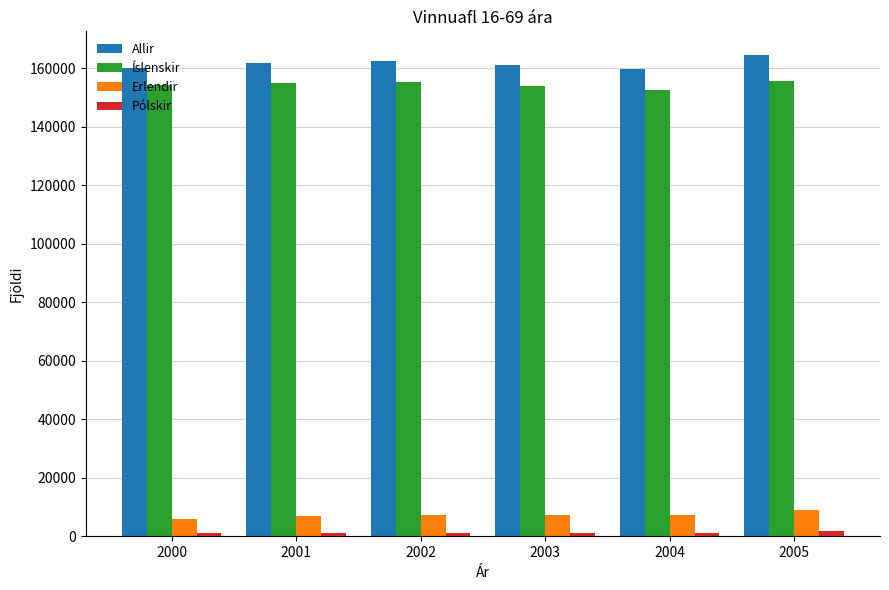

What is the difference between the maximum and minimum values in the Íslenskir series?

2938